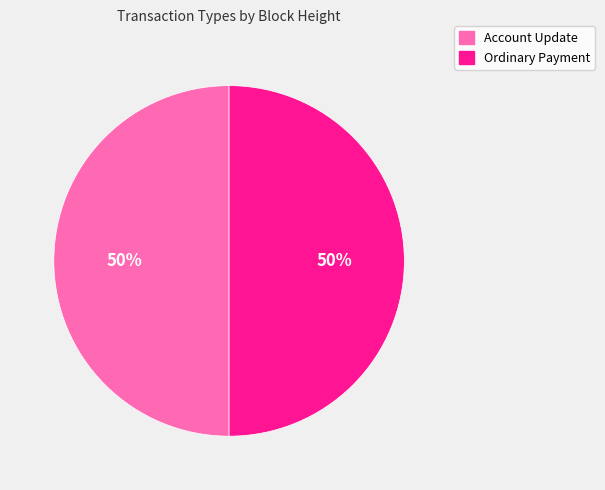

To the nearest percent, what is the average slice percentage?

50%